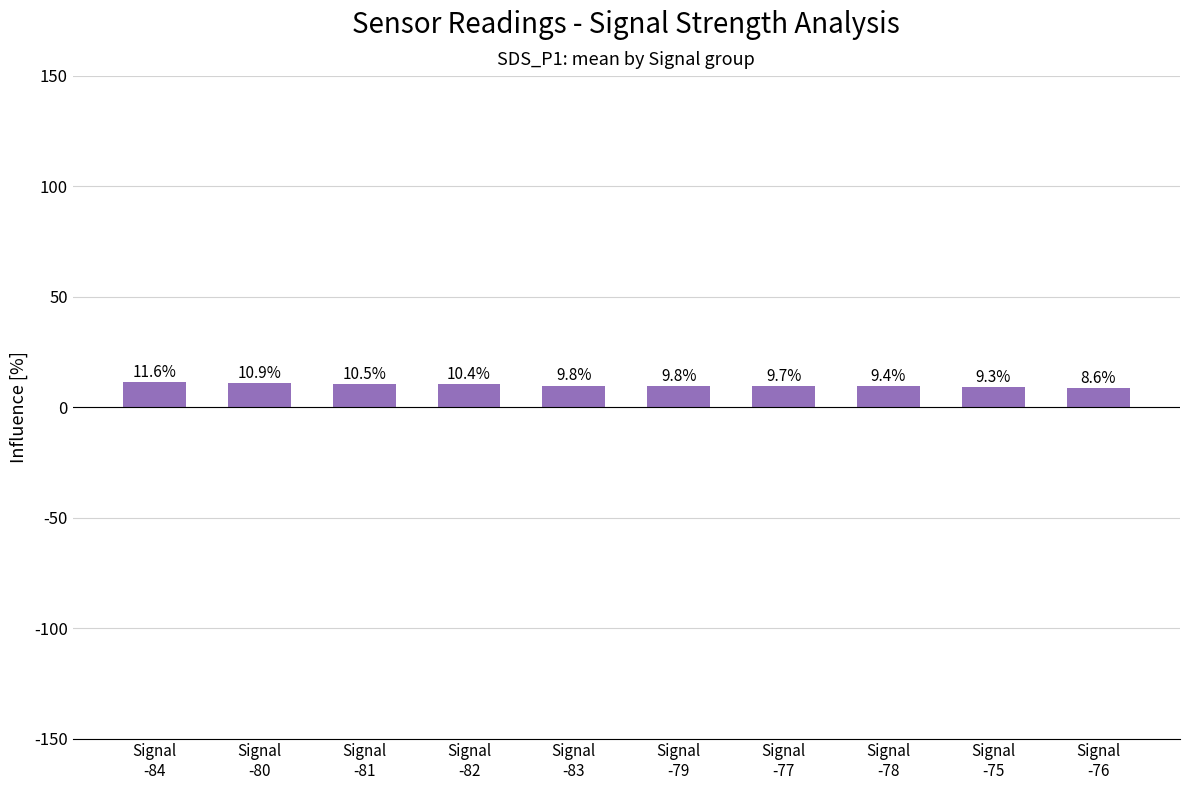

Between Signal
-78 and Signal
-77, which is larger?

Signal
-77